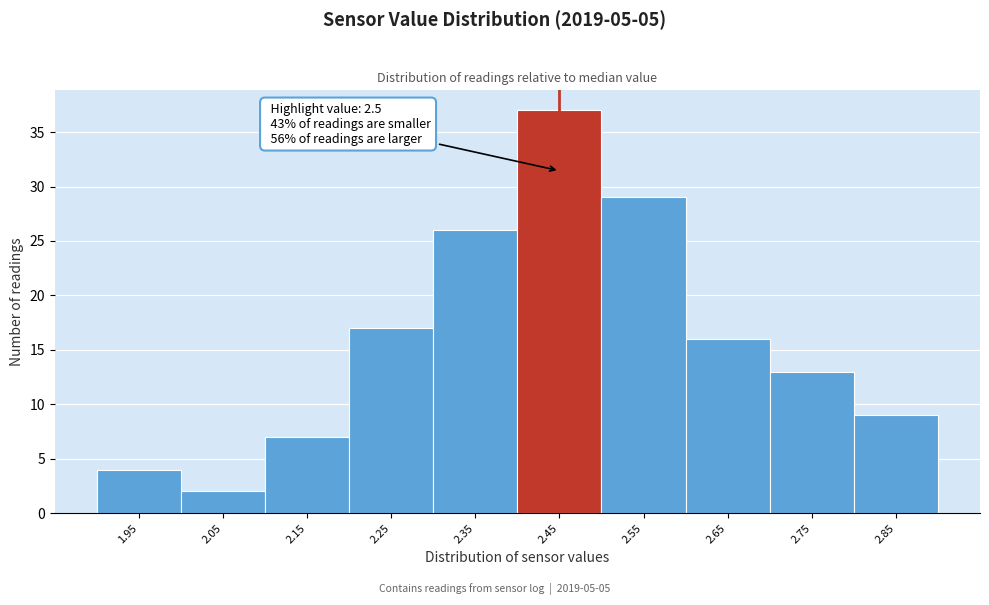

Reading left to right, list all the values displayed in this chart.

1.95=4	2.05=2	2.15=7	2.25=17	2.35=26	2.45=37	2.55=29	2.65=16	2.75=13	2.85=9